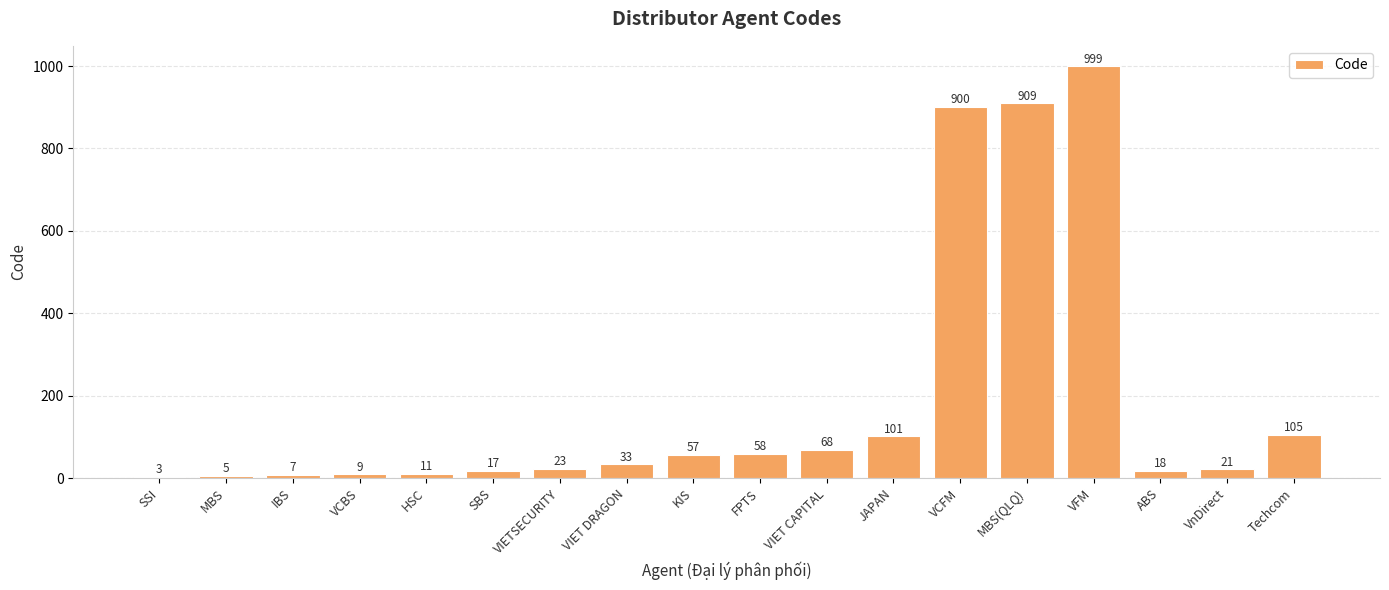

What is the sum of all values?

3344